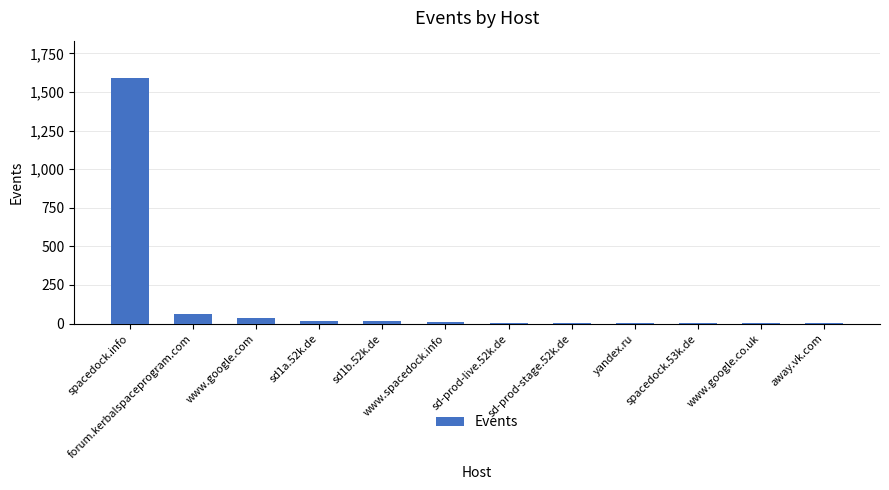

The chart shows a value of 1593 at spacedock.info. True or false?

True